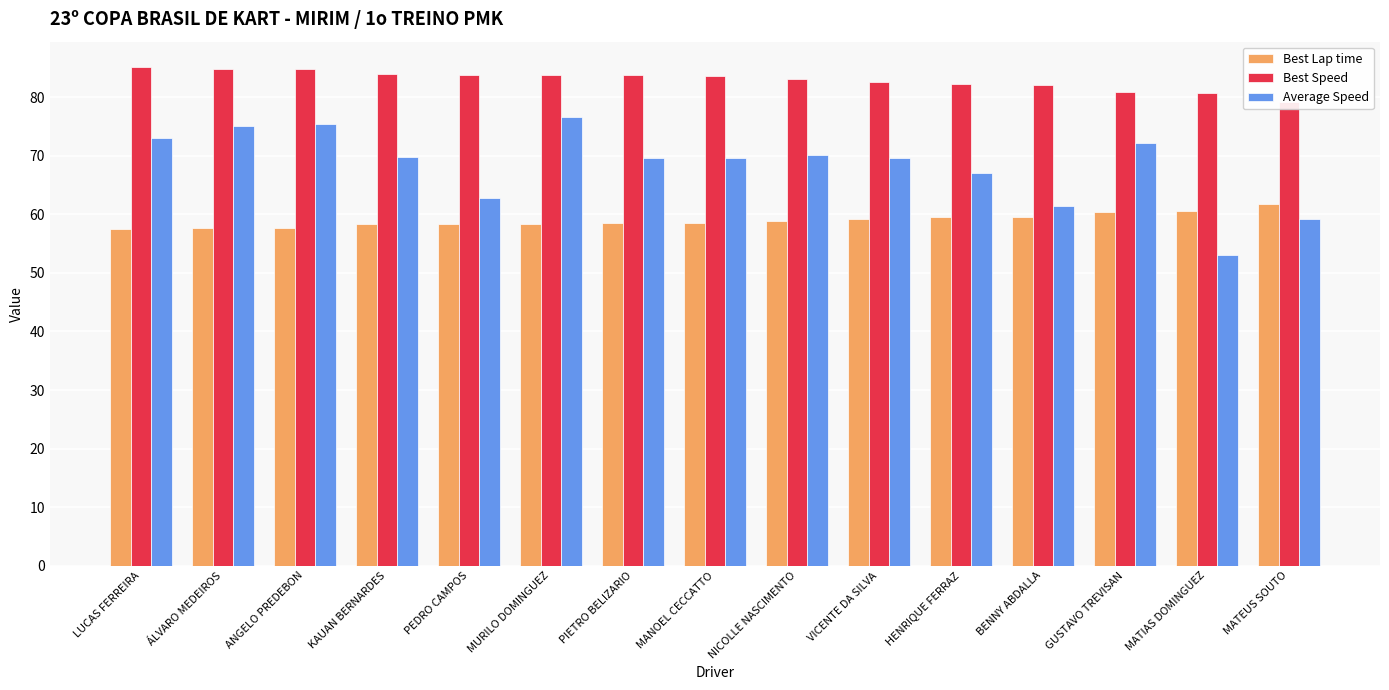

How many groups of bars are there?

15